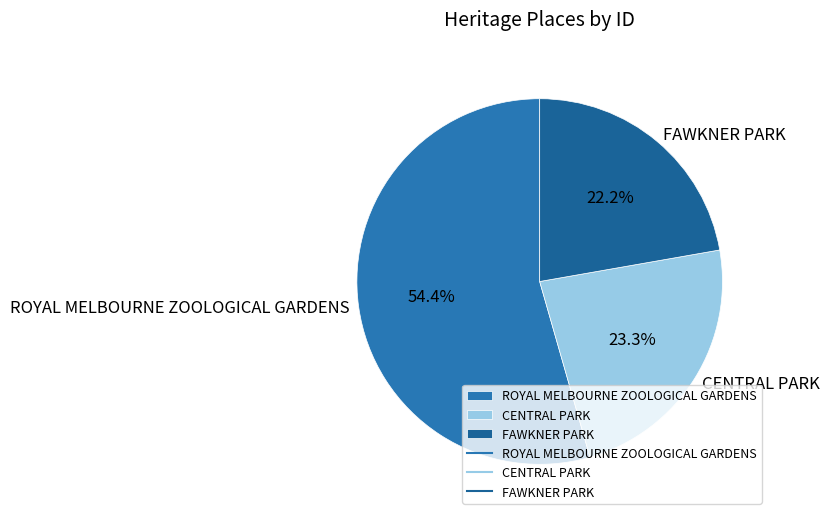

Is there a majority slice in this chart?

Yes